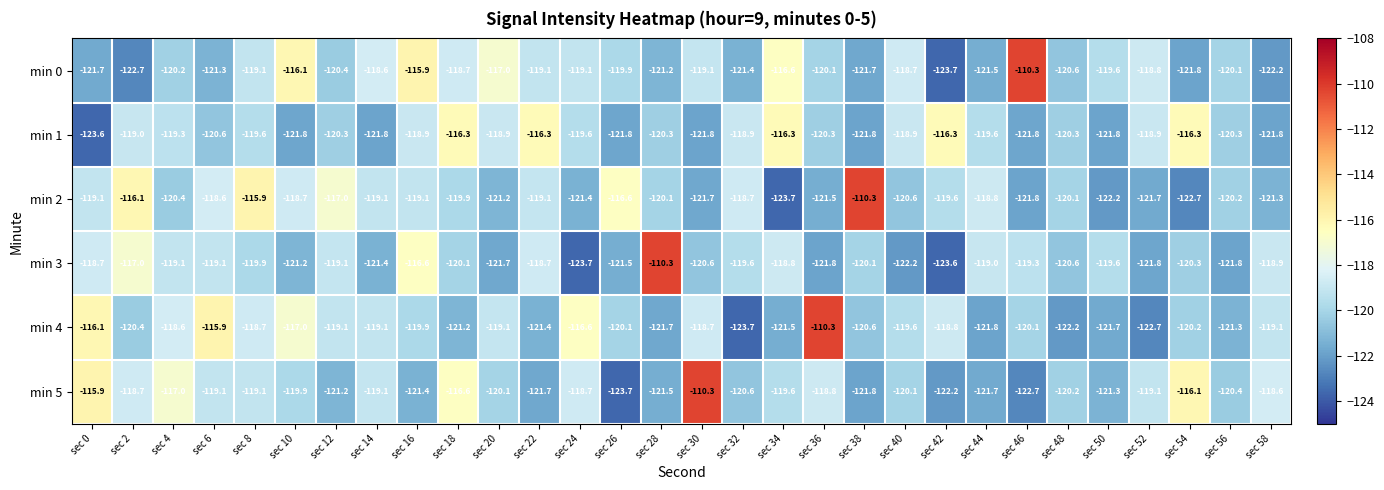

Is it true that min 1 equals -58.4 at sec 30?

False